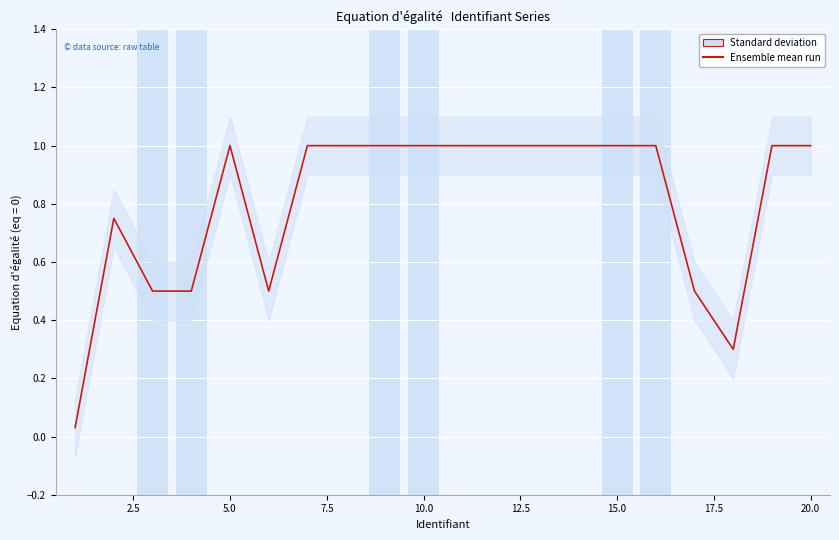

What is the greatest value displayed?

1.0